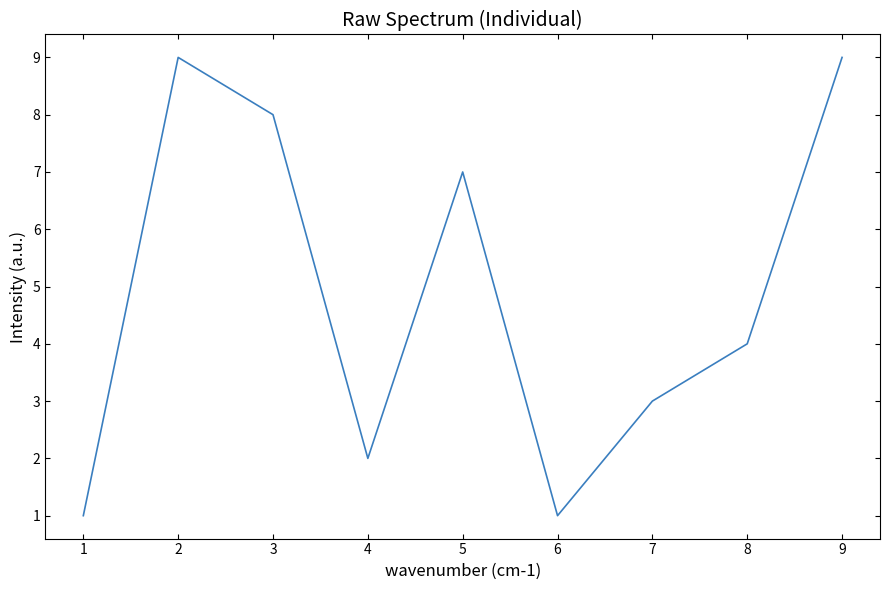

Approximately how many times larger is the value at 3 compared to 2?

0.9